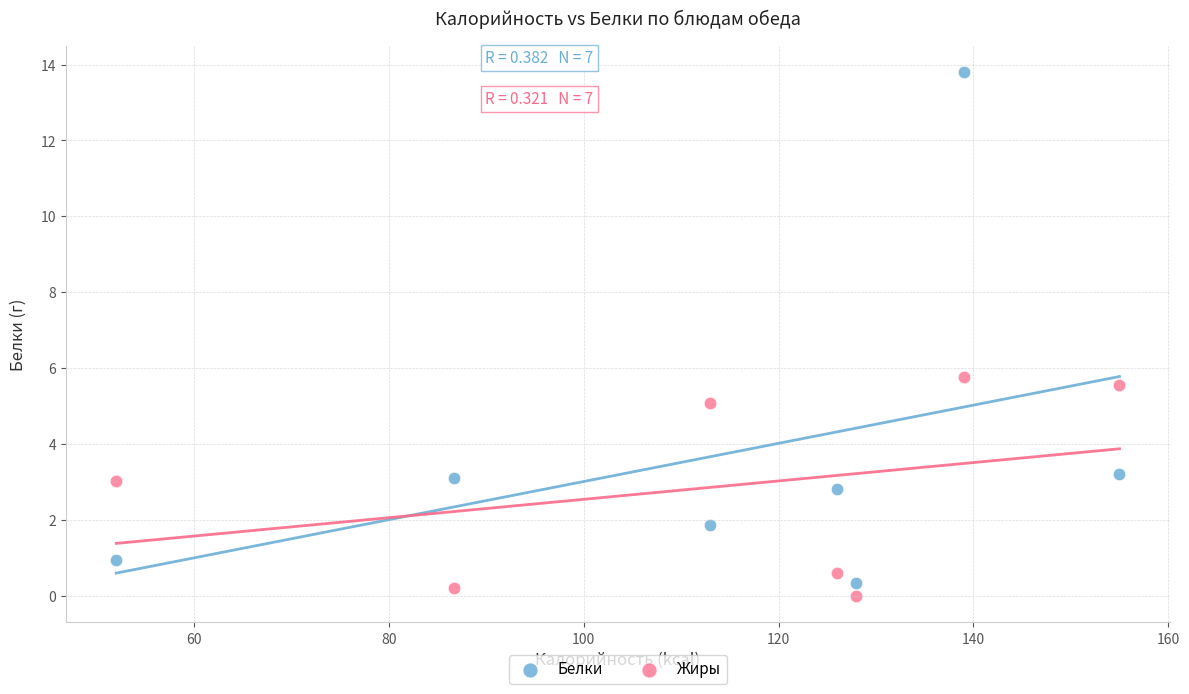

Which series contains the highest Y value?

Белки